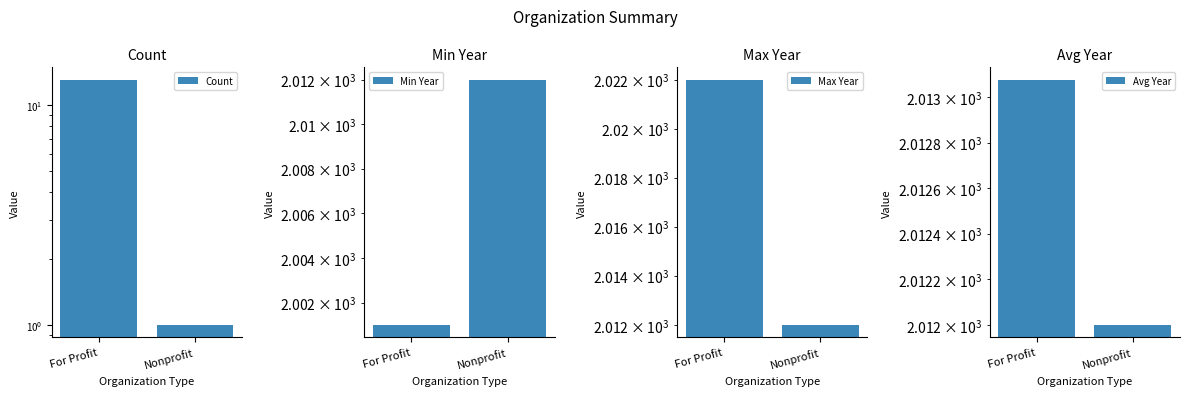

What position from the right is Nonprofit?

1